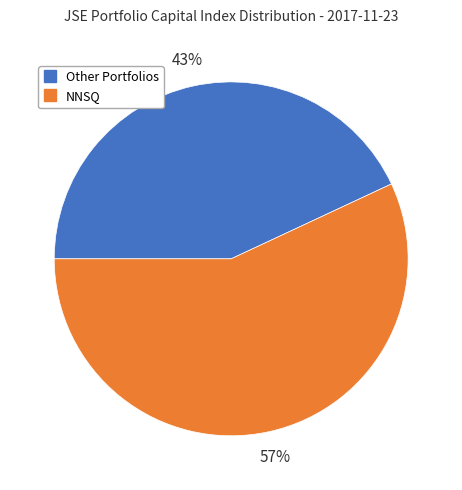

To the nearest percent, what is the difference between the largest and smallest slice percentages?

14%